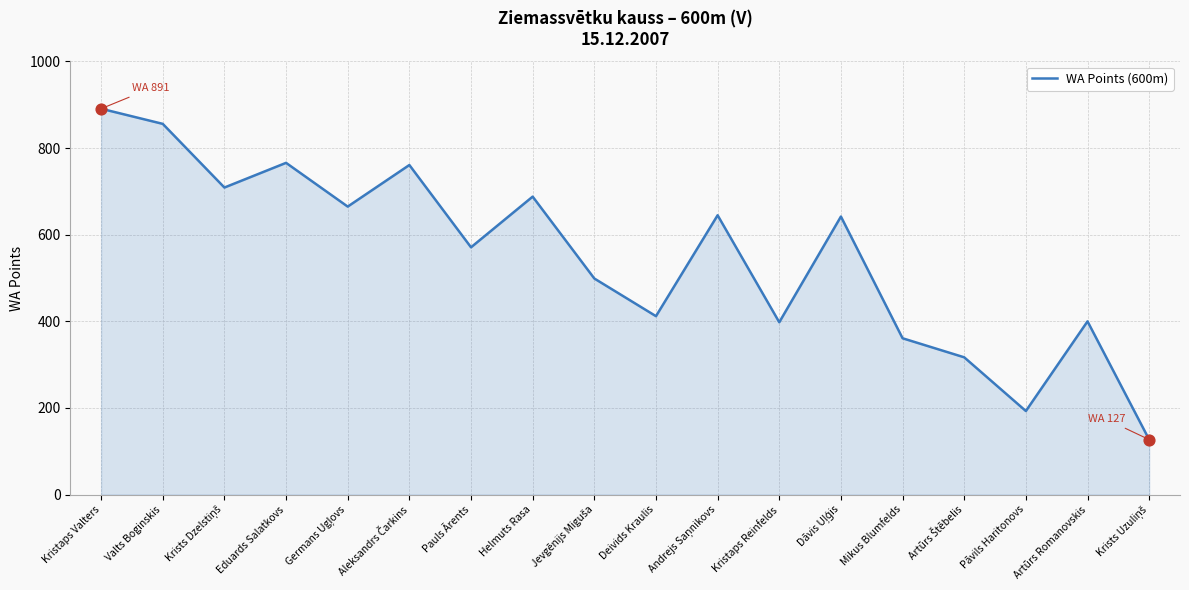

Approximately how many times larger is the value at Deivids Kraulis compared to Kristaps Valters?

0.5